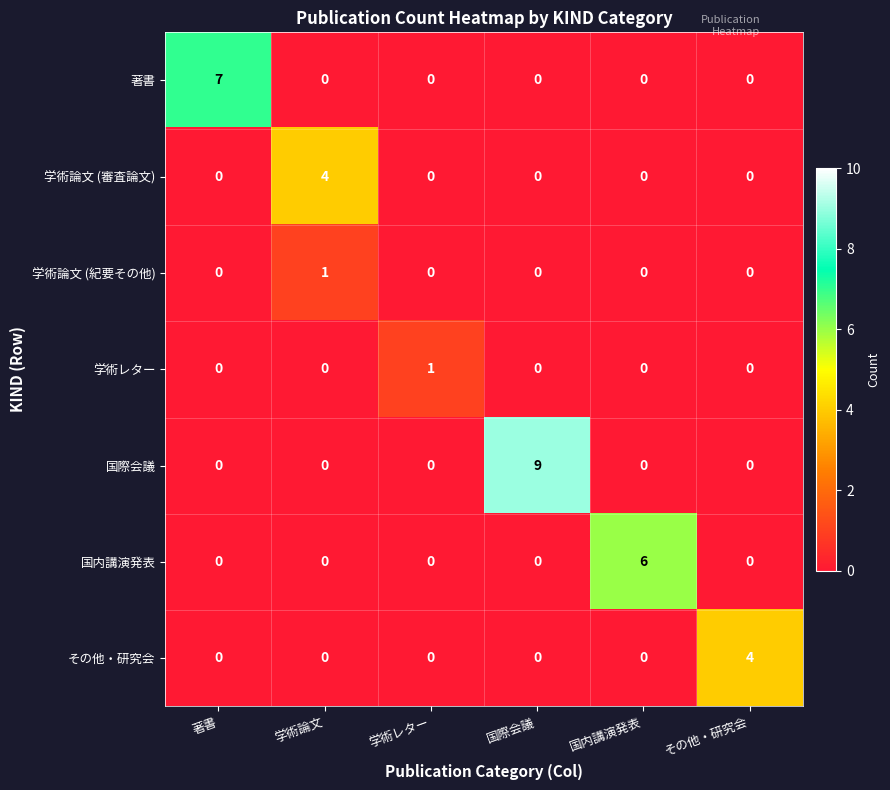

Between 国内講演発表 and その他・研究会, which series saw the biggest shift?

国内講演発表